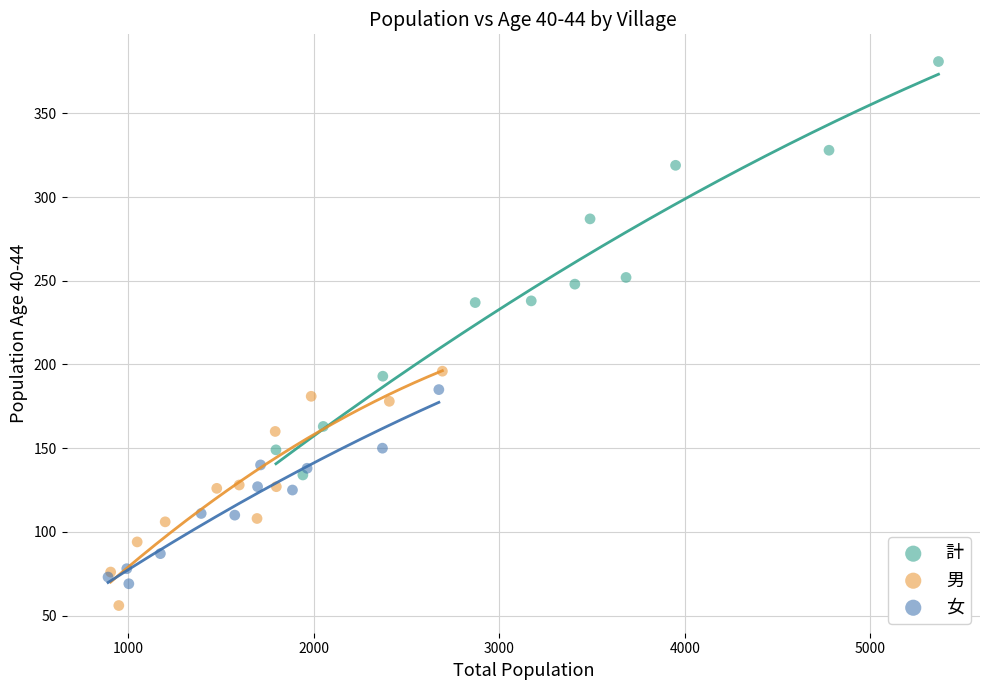

Which series has the widest spread of Y values?

計